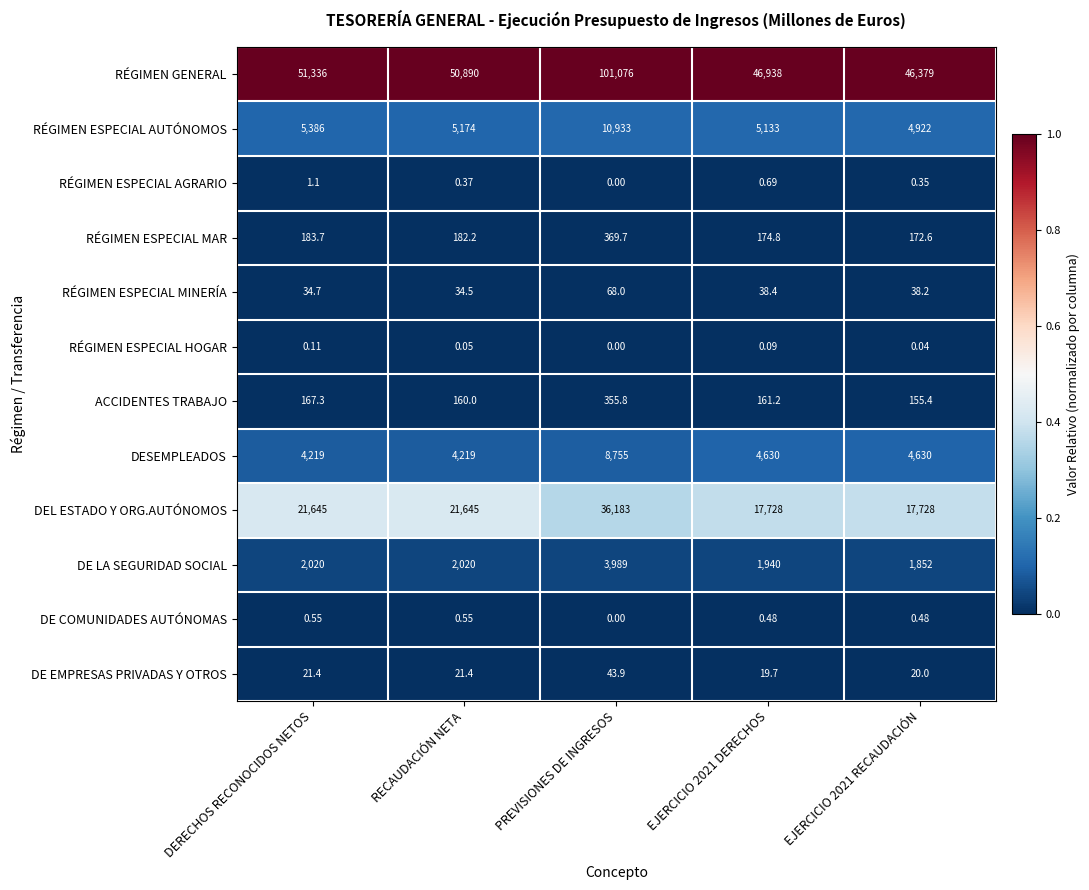

At which label does RÉGIMEN ESPECIAL MINERÍA reach its peak?

PREVISIONES DE INGRESOS